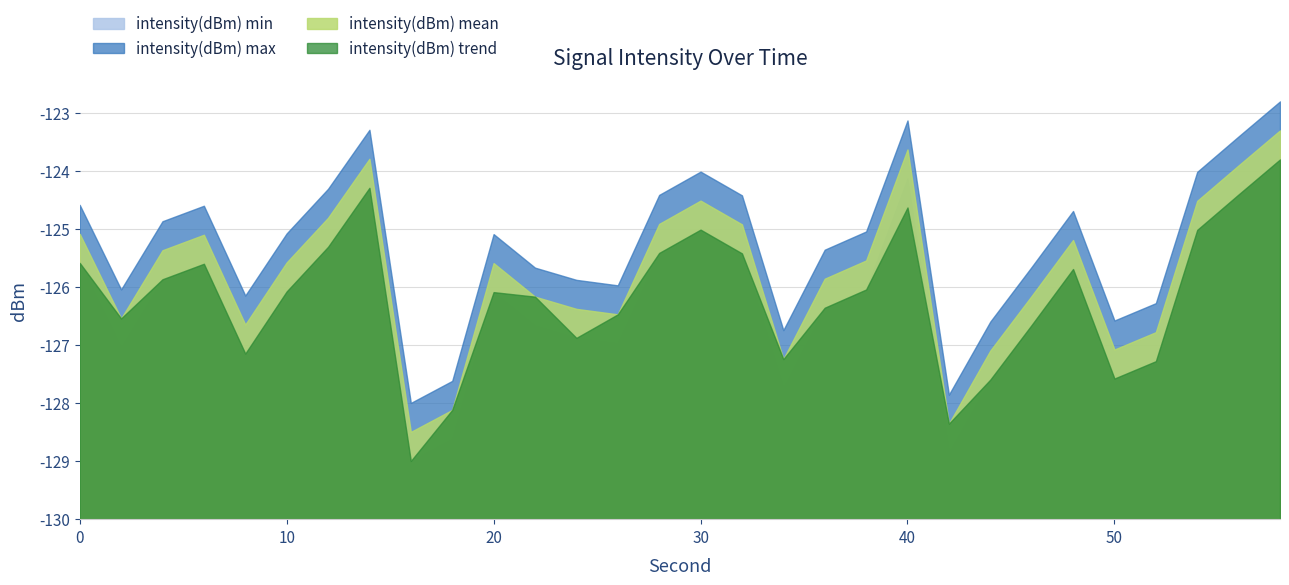

True or false: intensity(dBm) max and intensity(dBm) trend intersect in this chart.

False